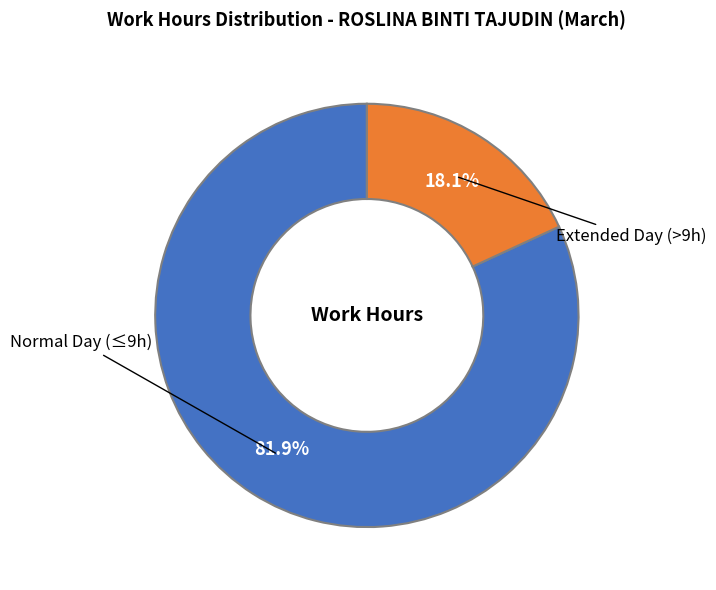

Is there any slice that represents more than half of the pie?

Yes